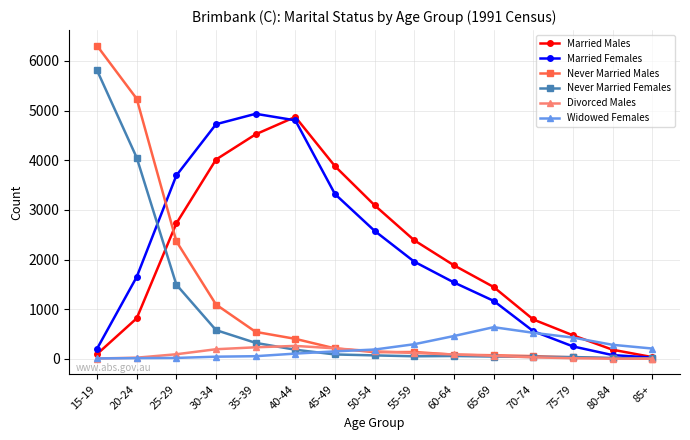

What is the sum of the Divorced Males values at 15-19 and 60-64?

98